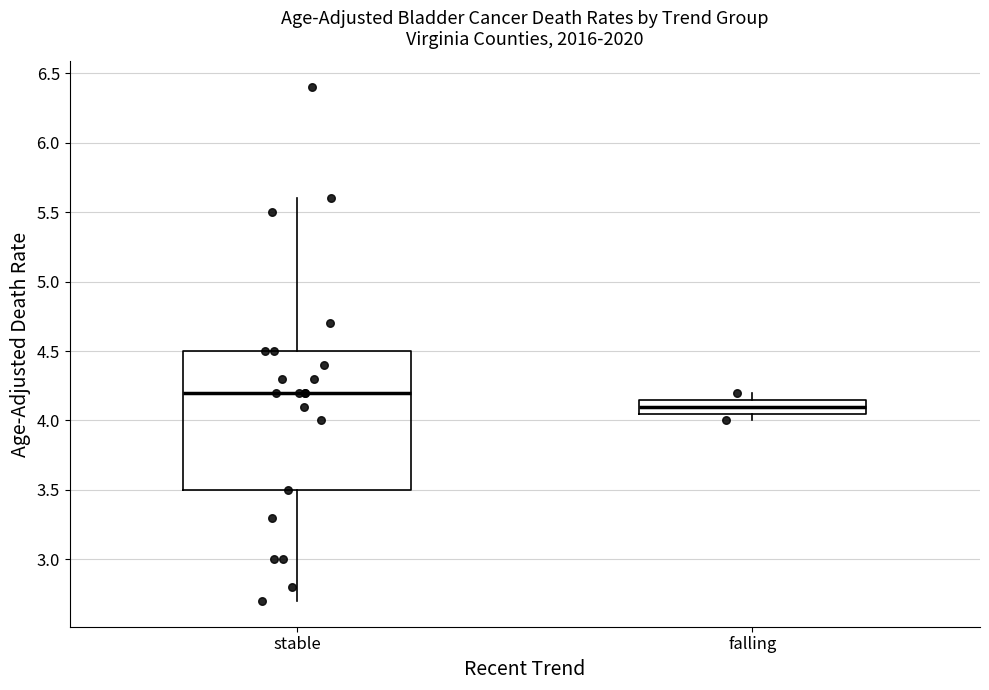

Where is the lower edge of the box for stable on the y-axis? The values are not printed on the chart, so give them approximately, as read against the axis.

3.50